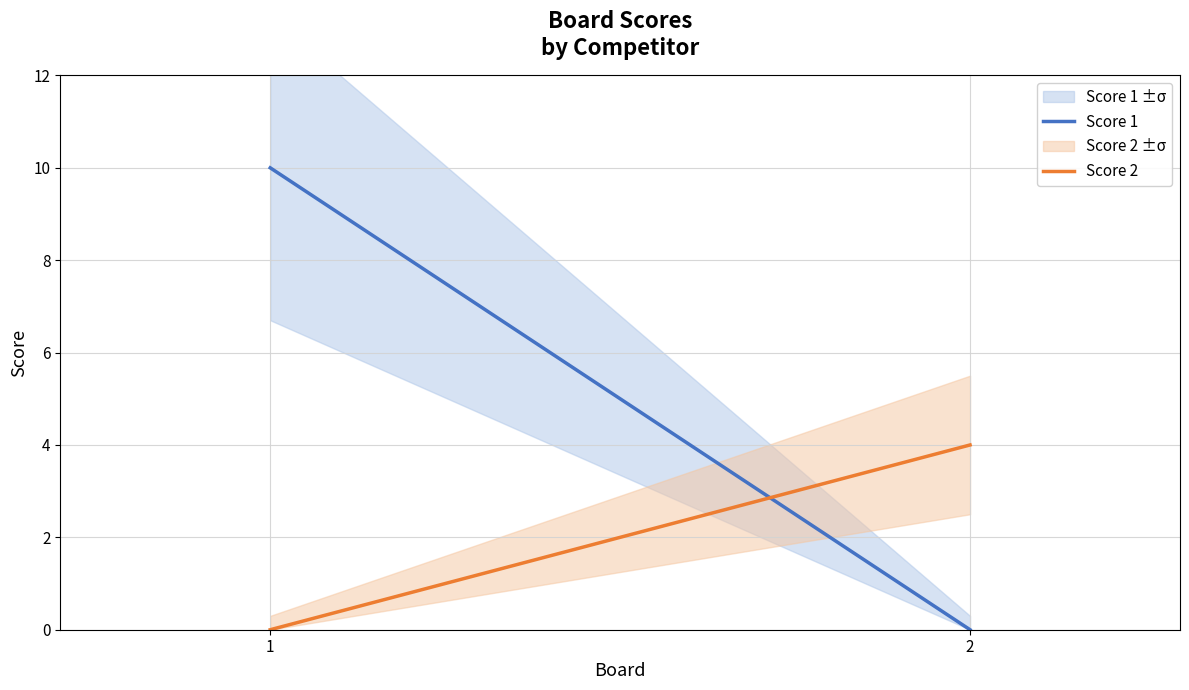

How many values in Score 2 are above zero?

1